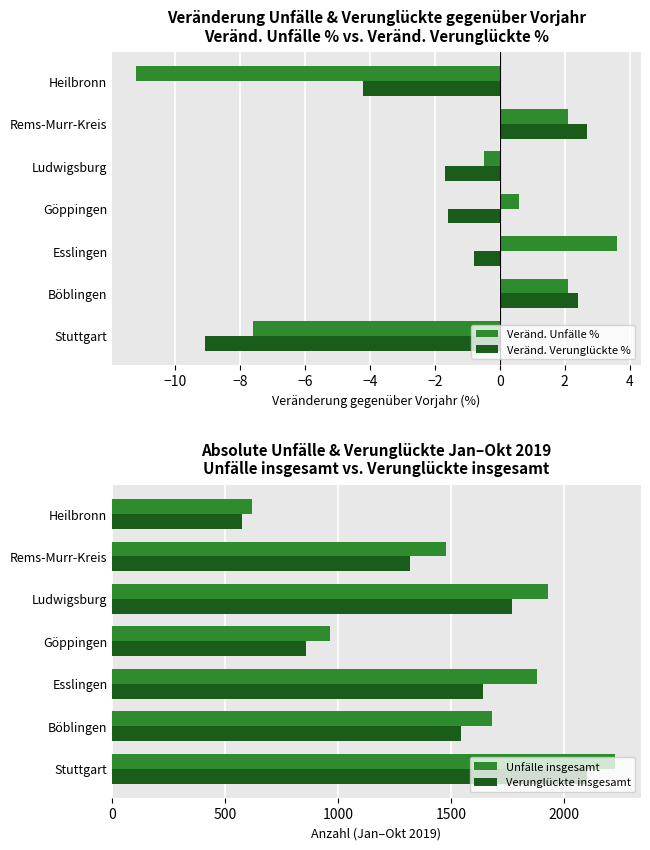

Reading left to right, list all the values displayed in this chart.

Veränd. Unfälle %: -7.6	2.1	3.6	0.6	-0.5	2.1	-11.2
Veränd. Verunglückte %: -9.1	2.4	-0.8	-1.6	-1.7	2.7	-4.2
Unfälle insgesamt: 2226.0	1680.0	1879.0	961.0	1926.0	1477.0	619.0
Verunglückte insgesamt: 2100.0	1541.0	1642.0	858.0	1768.0	1316.0	572.0